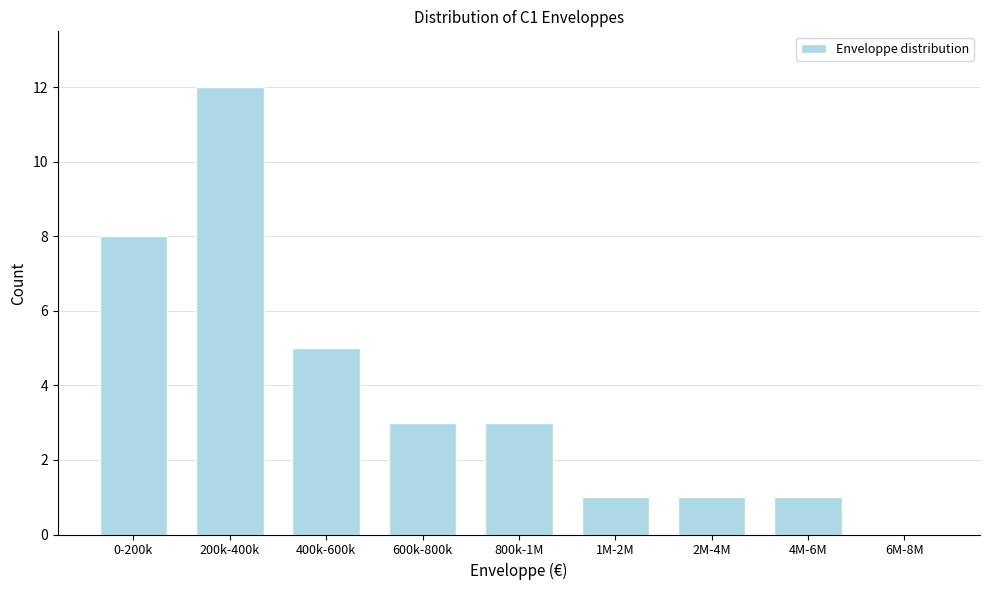

Reading right to left, extract all data points from this chart.

6M-8M=0	4M-6M=1	2M-4M=1	1M-2M=1	800k-1M=3	600k-800k=3	400k-600k=5	200k-400k=12	0-200k=8